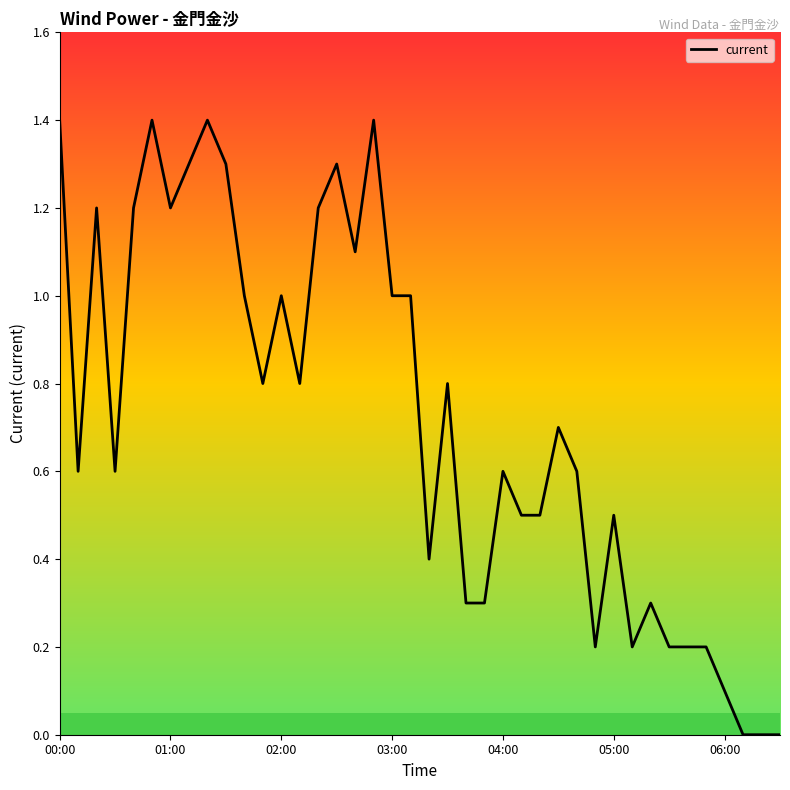

What is the difference between the maximum and minimum values?

1.4